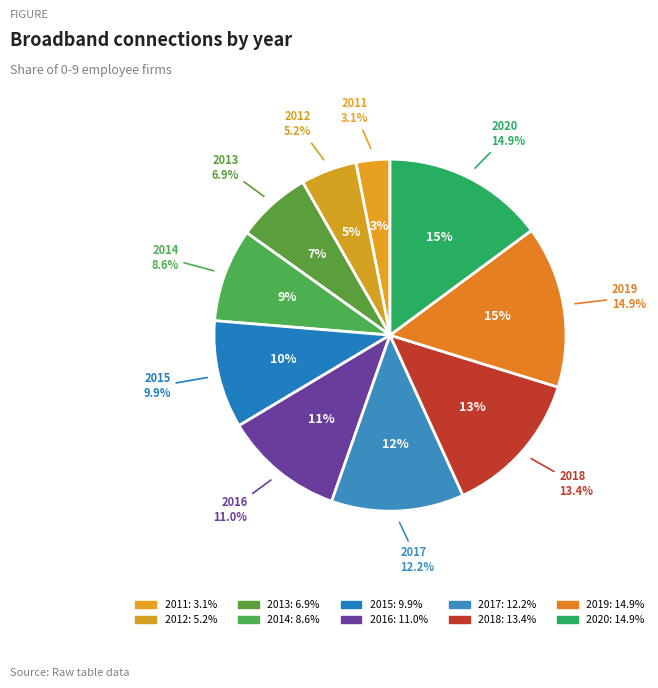

How many slices are in this pie chart?

10